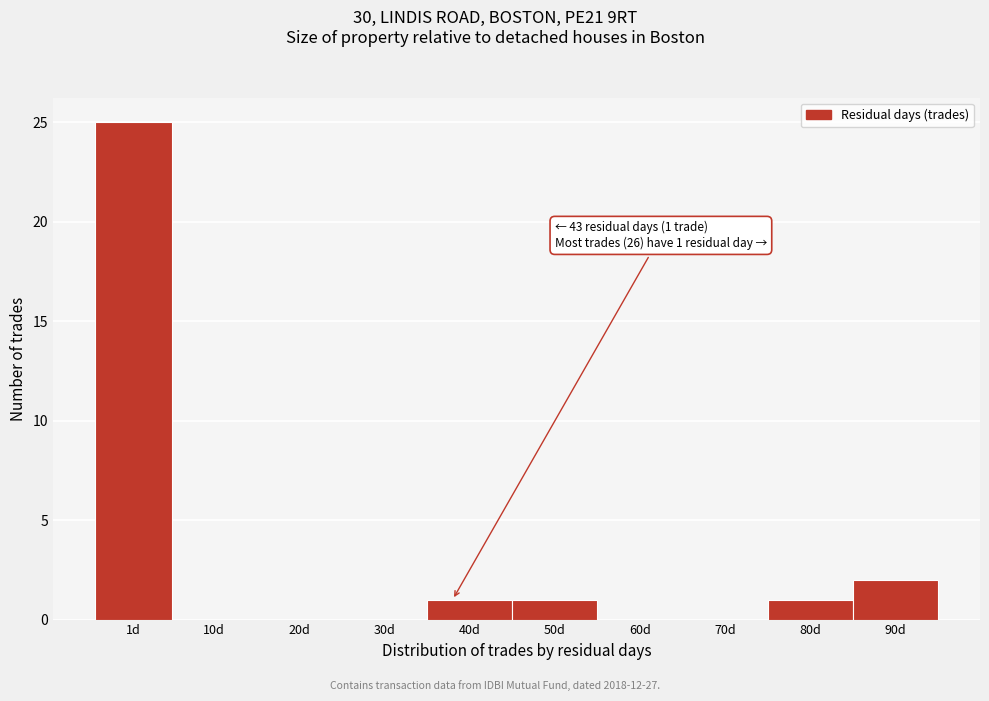

Reading right to left, what are all the values shown in this chart?

90d=2	80d=1	70d=0	60d=0	50d=1	40d=1	30d=0	20d=0	10d=0	1d=25